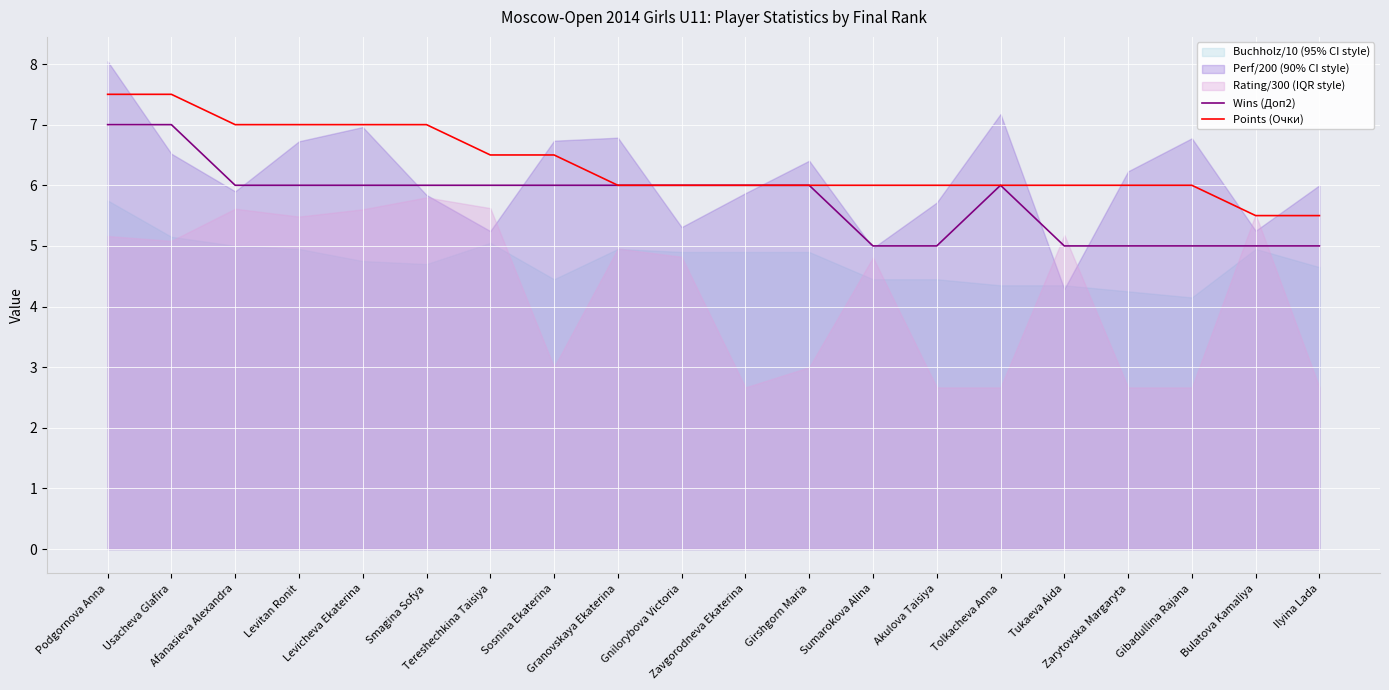

What is the minimum value for Wins (Доп2)?

5.0